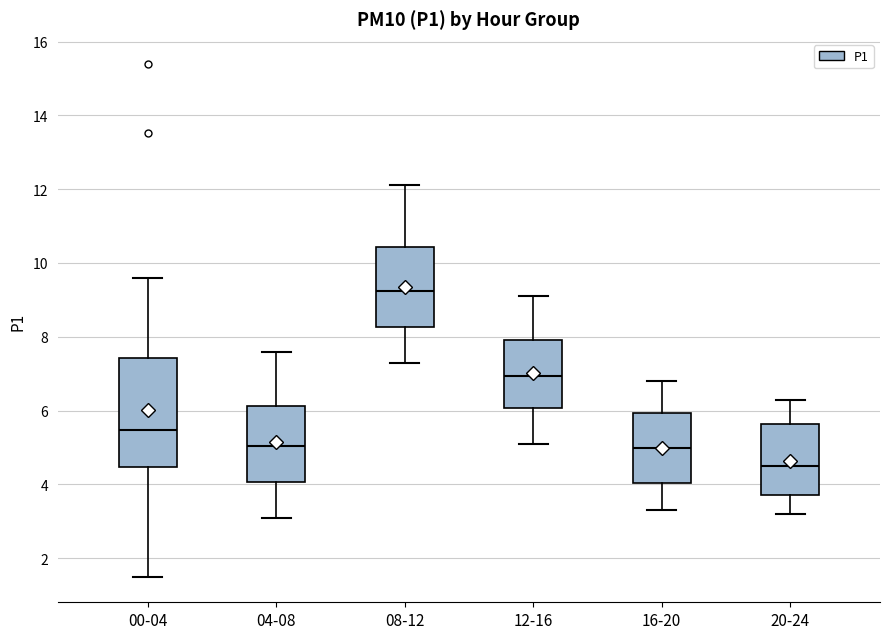

Reading left to right, read every box against the y-axis: the position of its median line, the range the box covers, and the ends of its whiskers. The values are not printed on the chart, so give them approximately, as read against the axis.

00-04: median 5.4, box 4.4 to 7.4, whiskers 1.6 to 9.6
04-08: median 5.0, box 4.0 to 6.2, whiskers 3.2 to 7.6
08-12: median 9.2, box 8.2 to 10.4, whiskers 7.4 to 12.2
12-16: median 7.0, box 6.0 to 8.0, whiskers 5.2 to 9.2
16-20: median 5.0, box 4.0 to 6.0, whiskers 3.4 to 6.8
20-24: median 4.6, box 3.8 to 5.6, whiskers 3.2 to 6.4